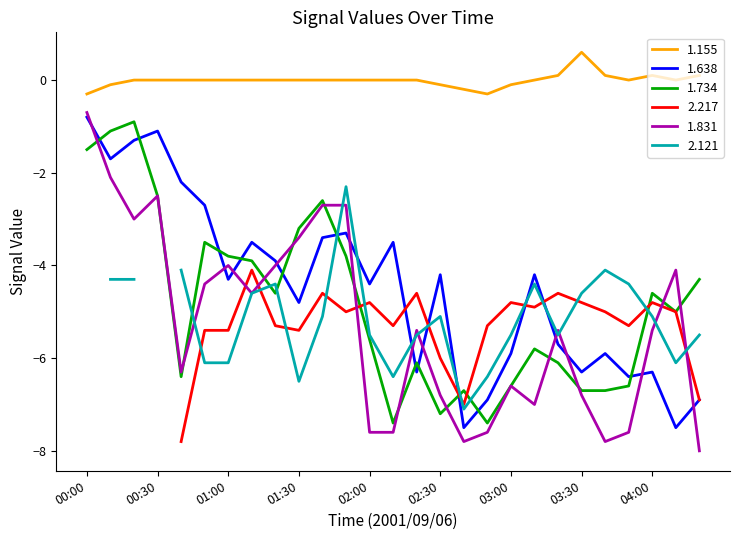

What is the label of the 7th point from the left?

01:00